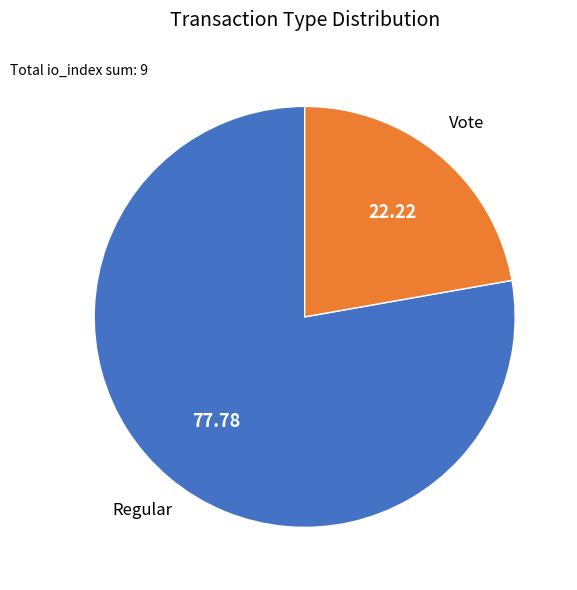

Is there any slice that represents more than half of the pie?

Yes